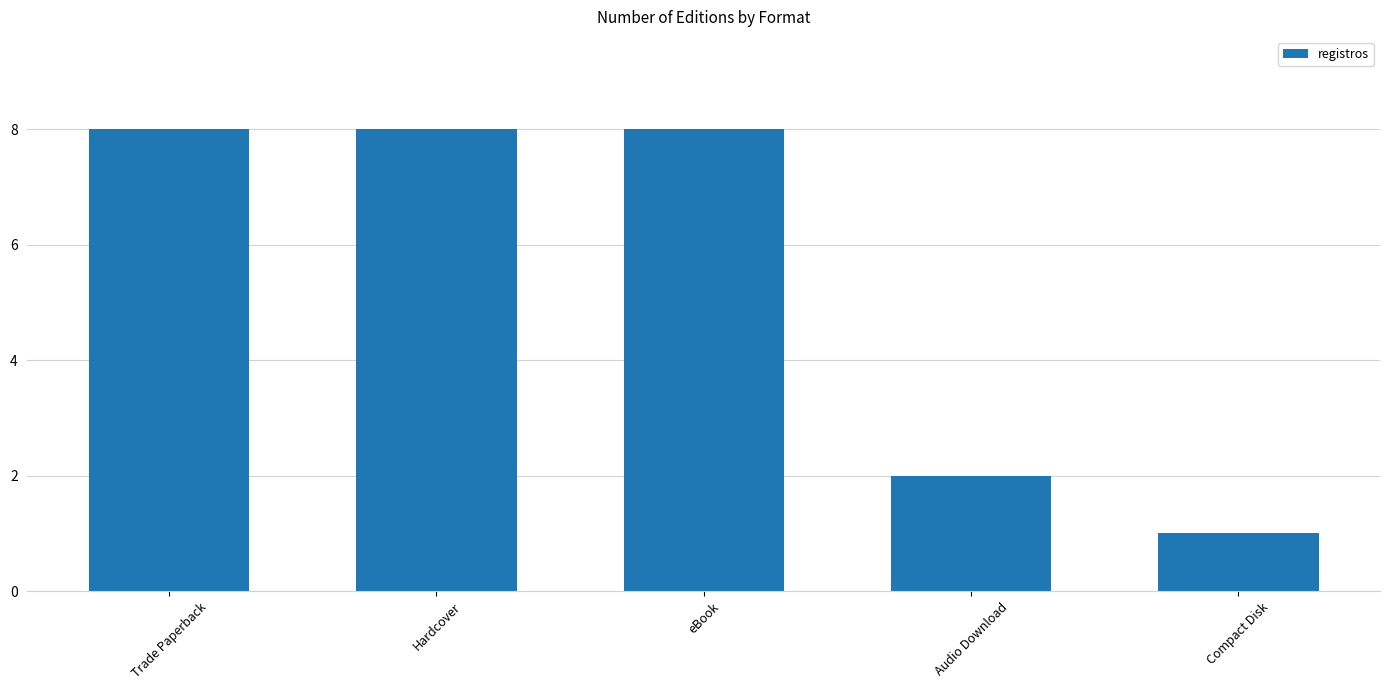

What is the sum of the values at Audio Download and Trade Paperback?

10